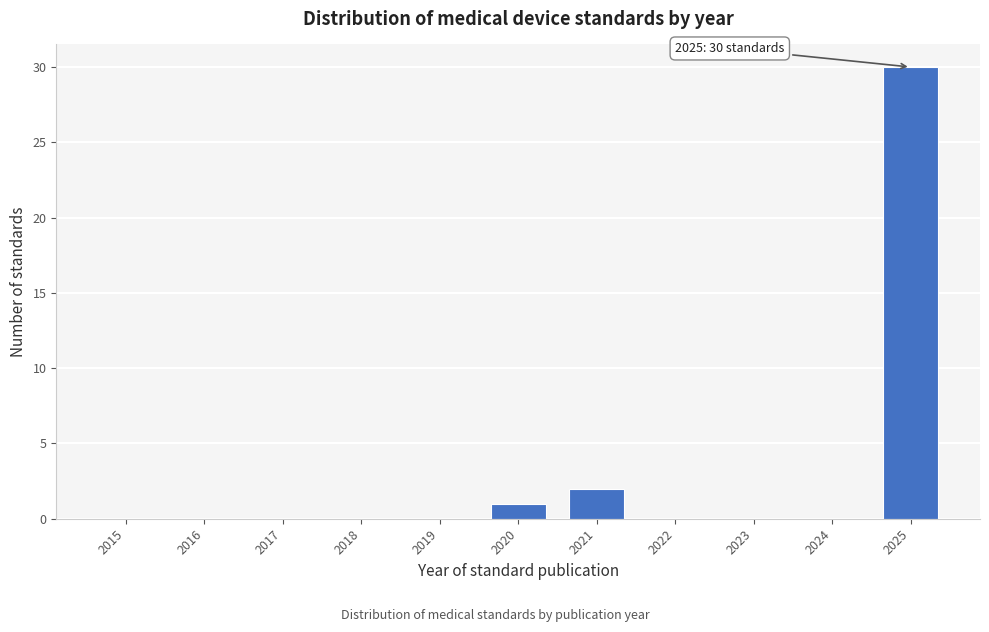

The chart shows a value of 2 at 2020. True or false?

False